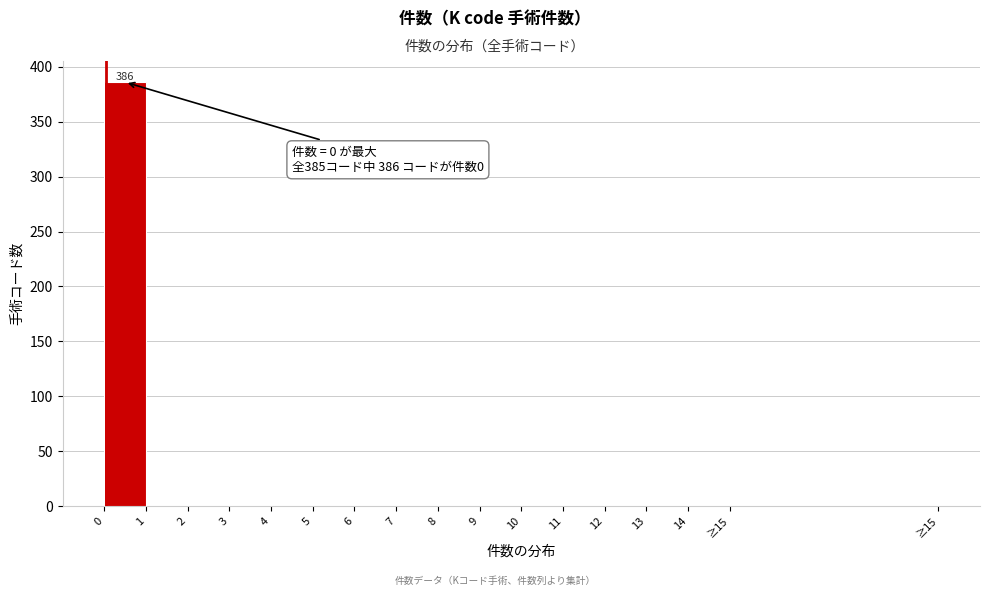

Reading left to right, transcribe all the data shown in this chart.

0=386	1=0	2=0	3=0	4=0	5=0	6=0	7=0	8=0	9=0	10=0	11=0	12=0	13=0	14=0	≥15=0